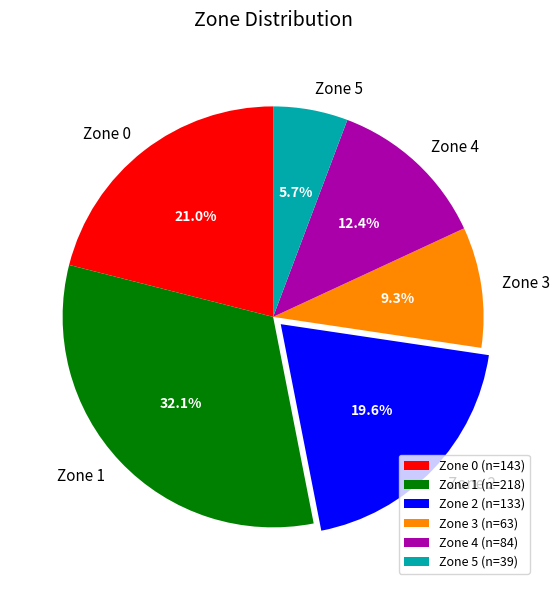

Count the number of slices in the pie.

6